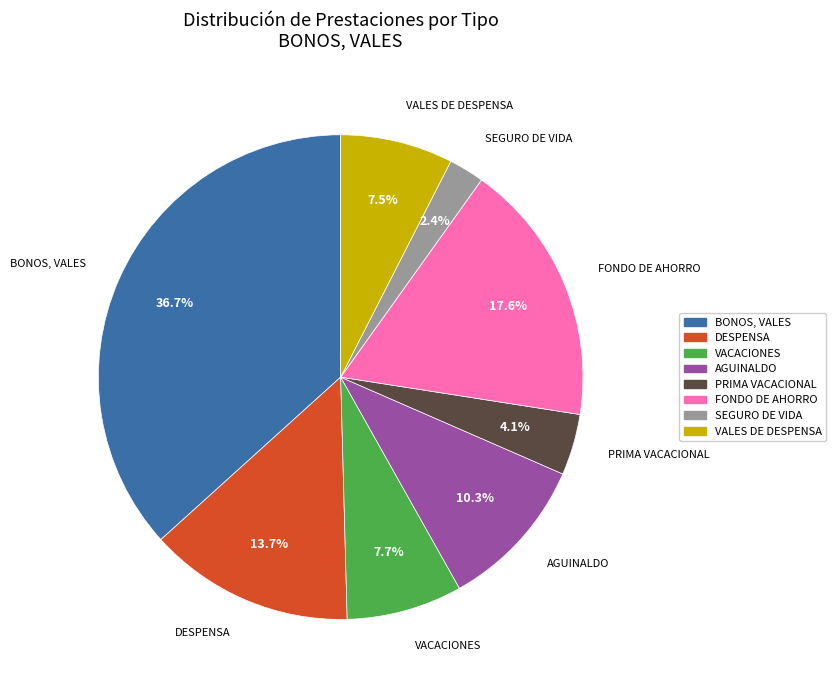

Combined, what portion of the pie is FONDO DE AHORRO and PRIMA VACACIONAL?

21.7%